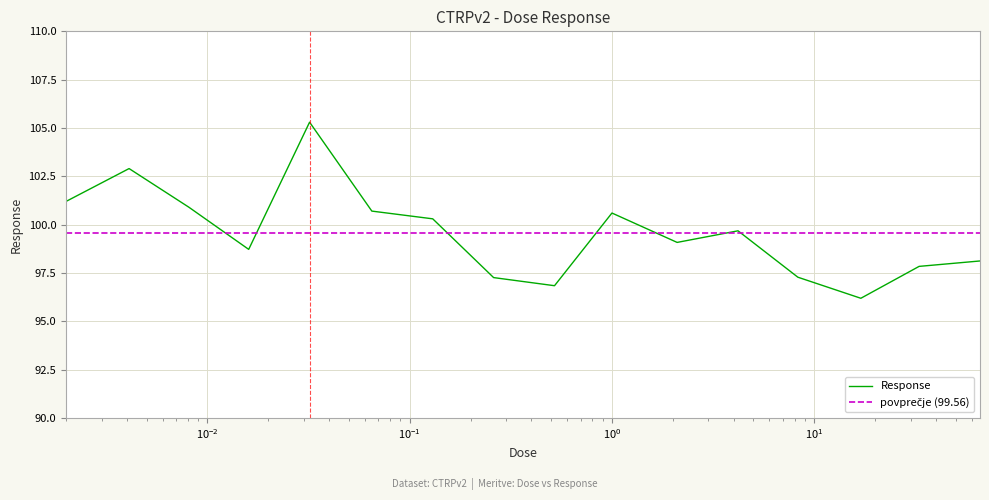

The chart shows a value of 98.7 at 0.016. True or false?

True